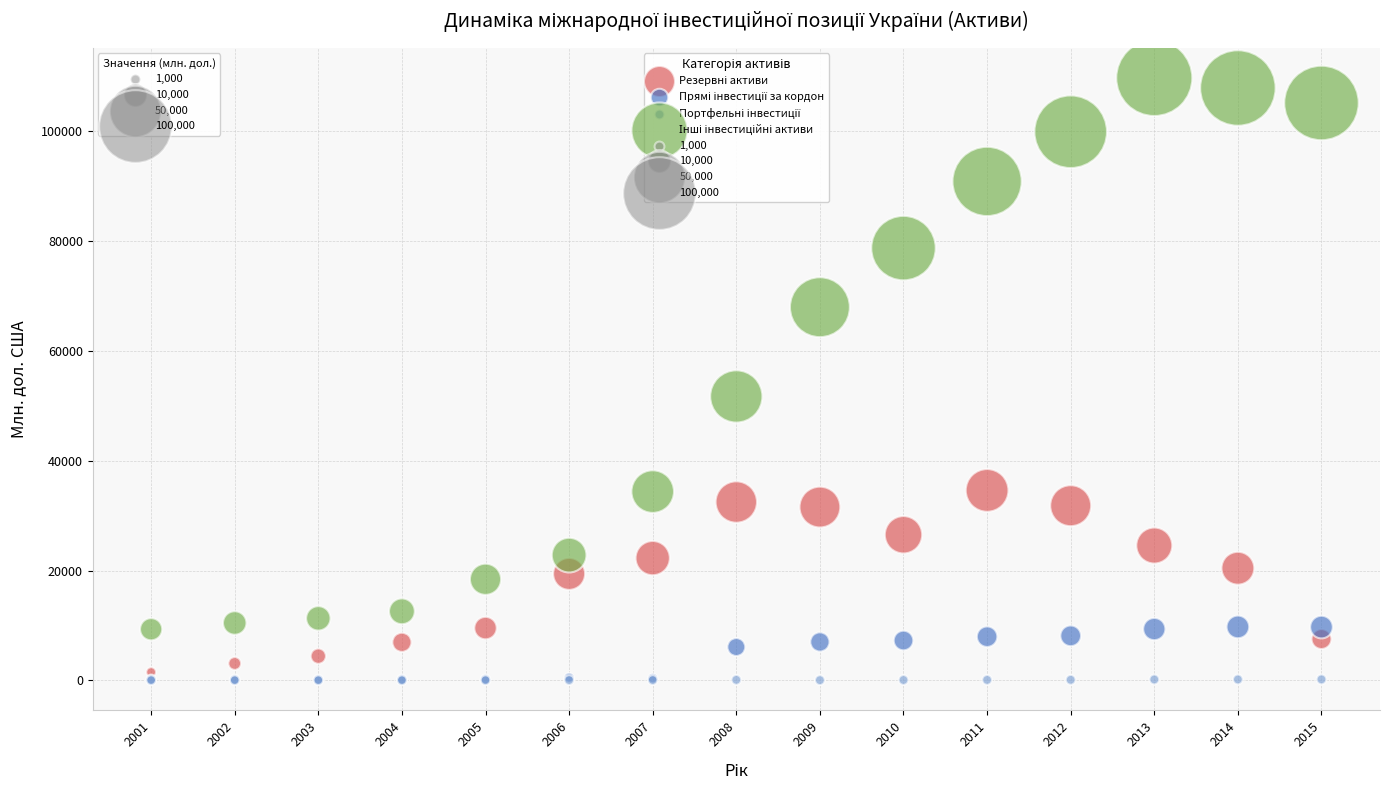

Across all series, what Y value is closest to 54826?

51675